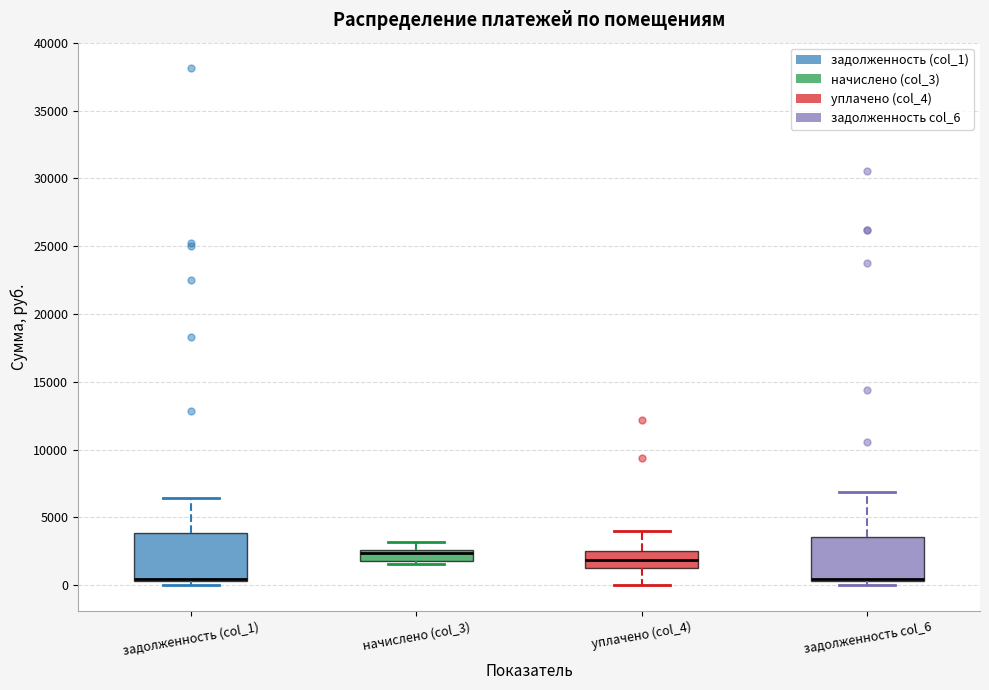

Reading left to right, read every box against the y-axis: the position of its median line, the range the box covers, and the ends of its whiskers. The values are not printed on the chart, so give them approximately, as read against the axis.

задолженность (col_1): median 500 (drawn on the box's lower edge), box 500 to 4000, whiskers 0 to 6500
начислено (col_3): median 2500 (drawn on the box's upper edge), box 2000 to 2500, whiskers 1500 to 3000
уплачено (col_4): median 2000, box 1500 to 2500, whiskers 0 to 4000
задолженность col_6: median 500 (drawn on the box's lower edge), box 500 to 3500, whiskers 0 to 7000